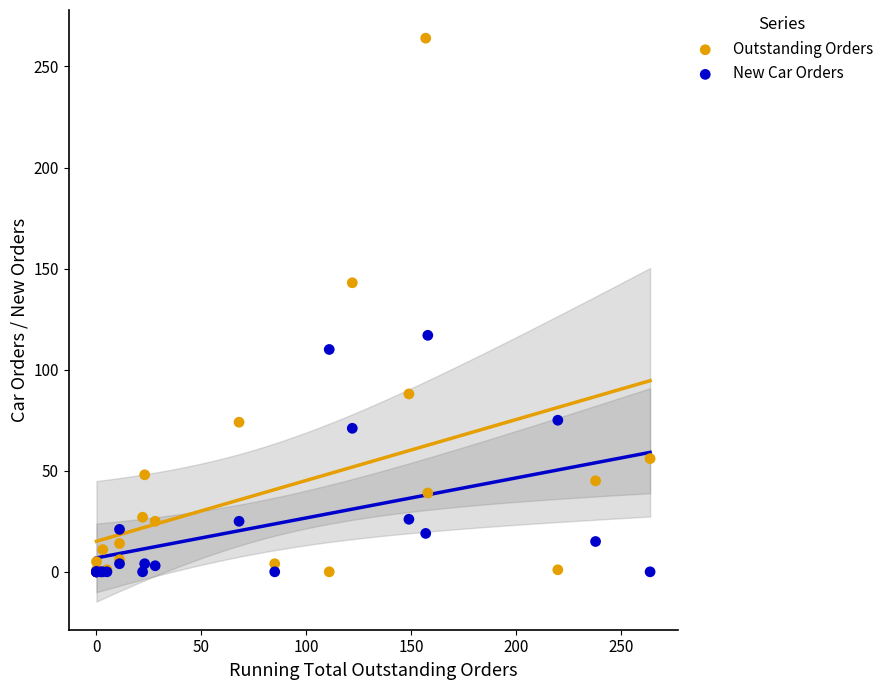

In the Outstanding Orders series, what Y value is closest to 132?

143